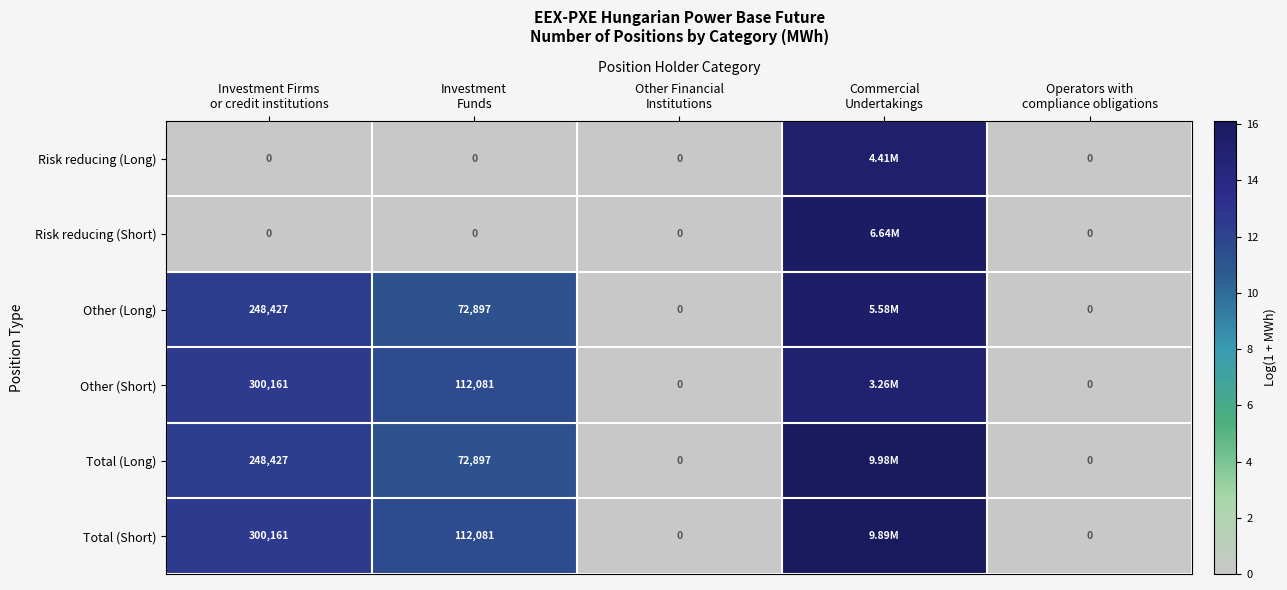

Is it true that Other (Short) equals 12.6 at Investment Firms or credit institutions?

True